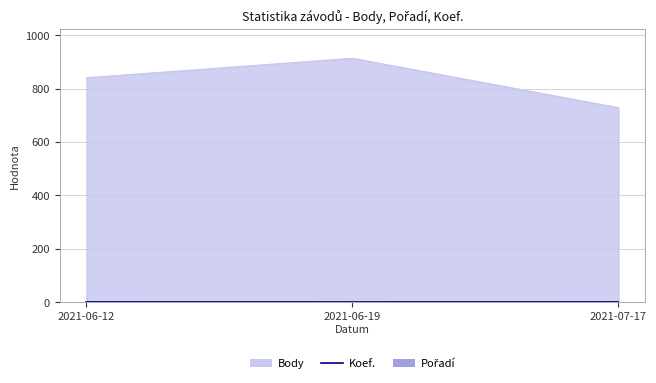

Reading left to right, transcribe all the data shown in this chart.

Body: 841	914	729
Pořadí: 4	2	4
Koef.: 1	1	1